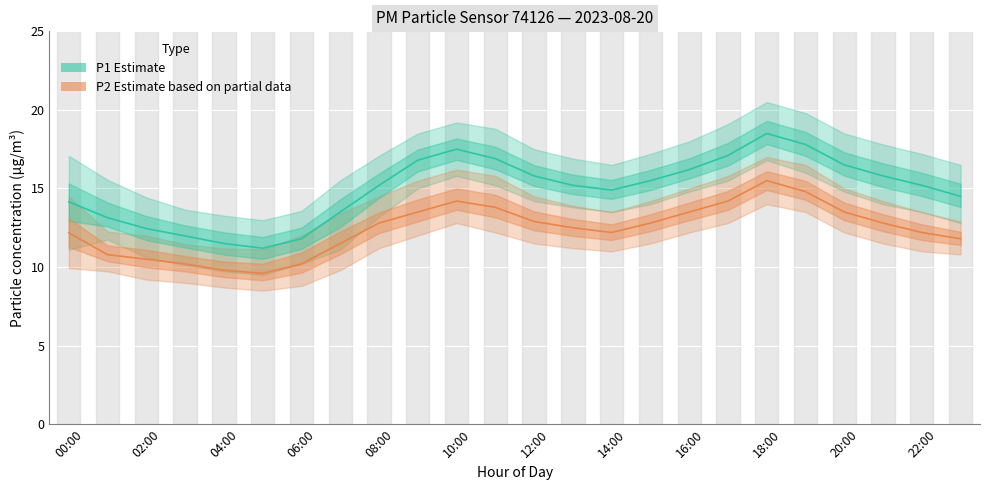

At which category does the chart reach its minimum across all series?

05:00